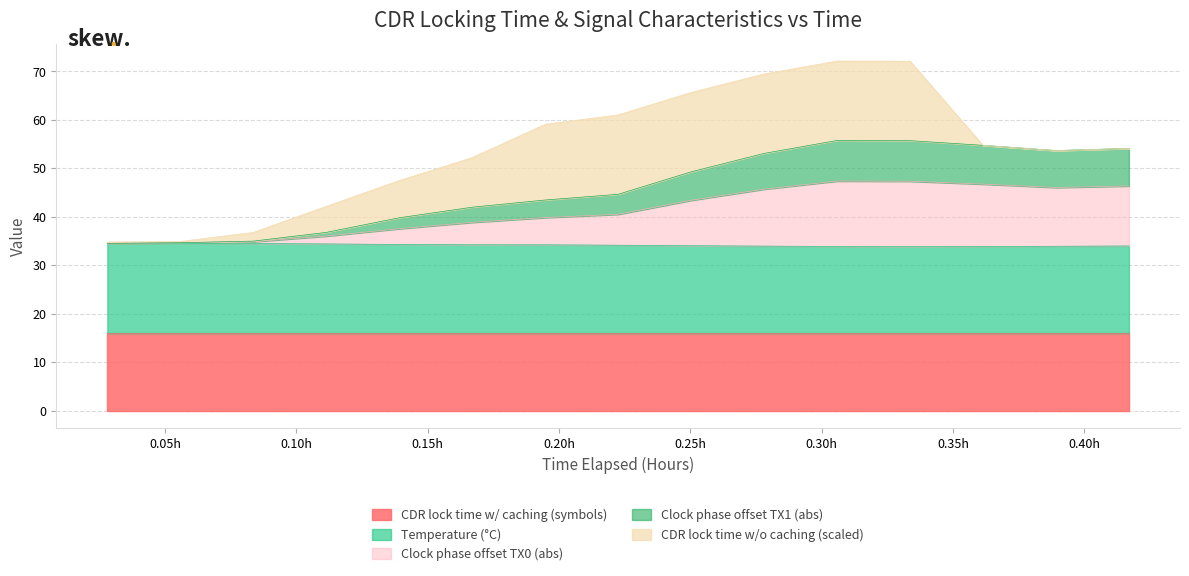

Between 0.625 and 0.625, which is larger?

0.625